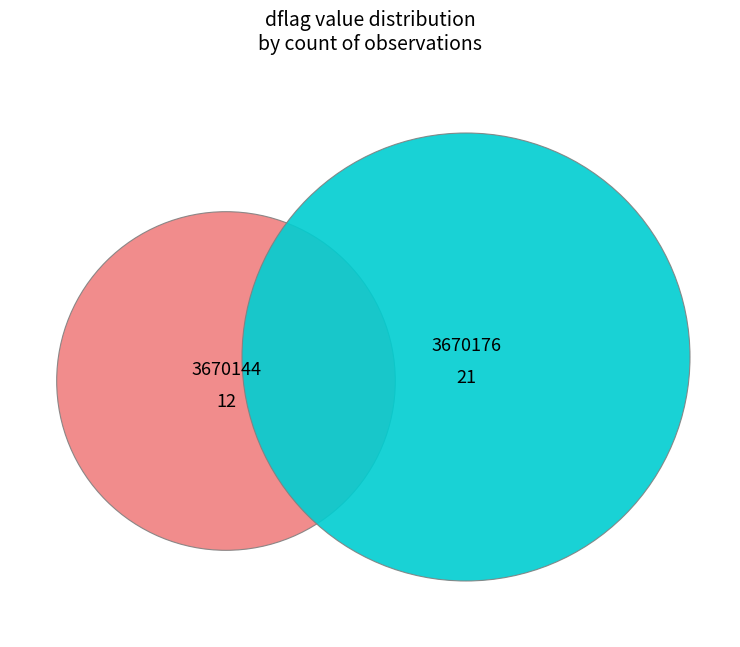

What percentage is the 3670144 slice, to the nearest percent?

36%